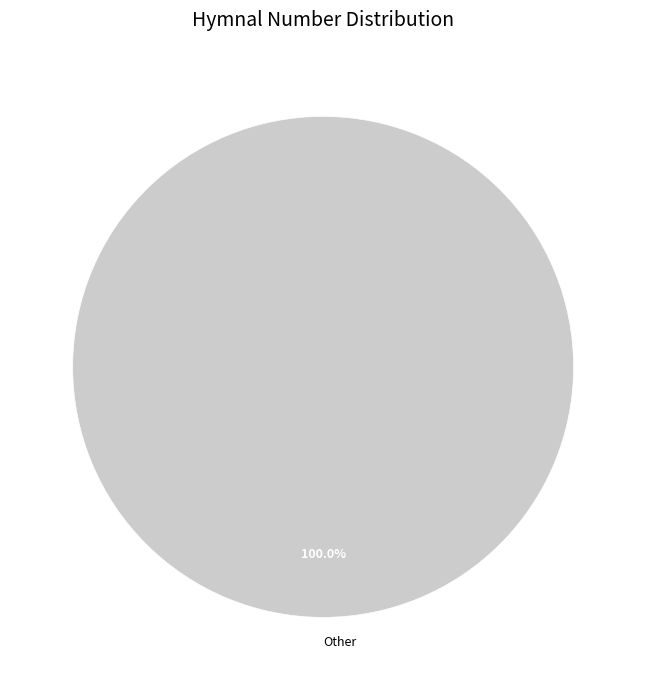

Rank the categories by value from highest to lowest.

Other